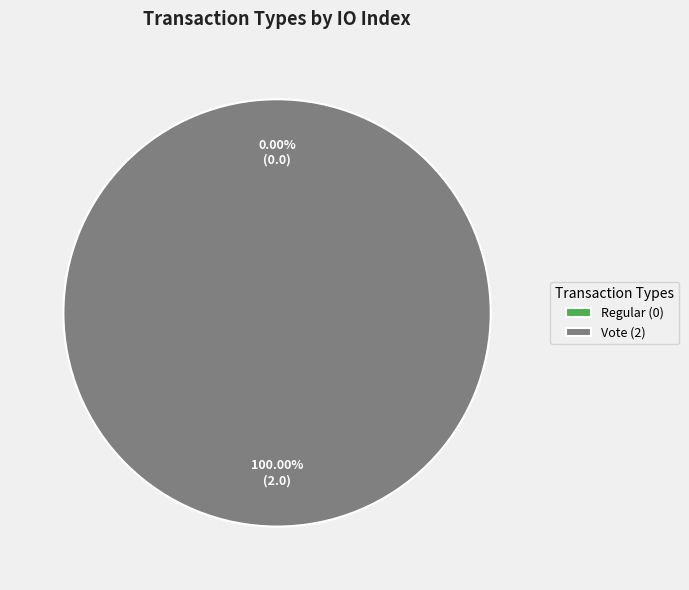

How many slices are in this pie chart?

2